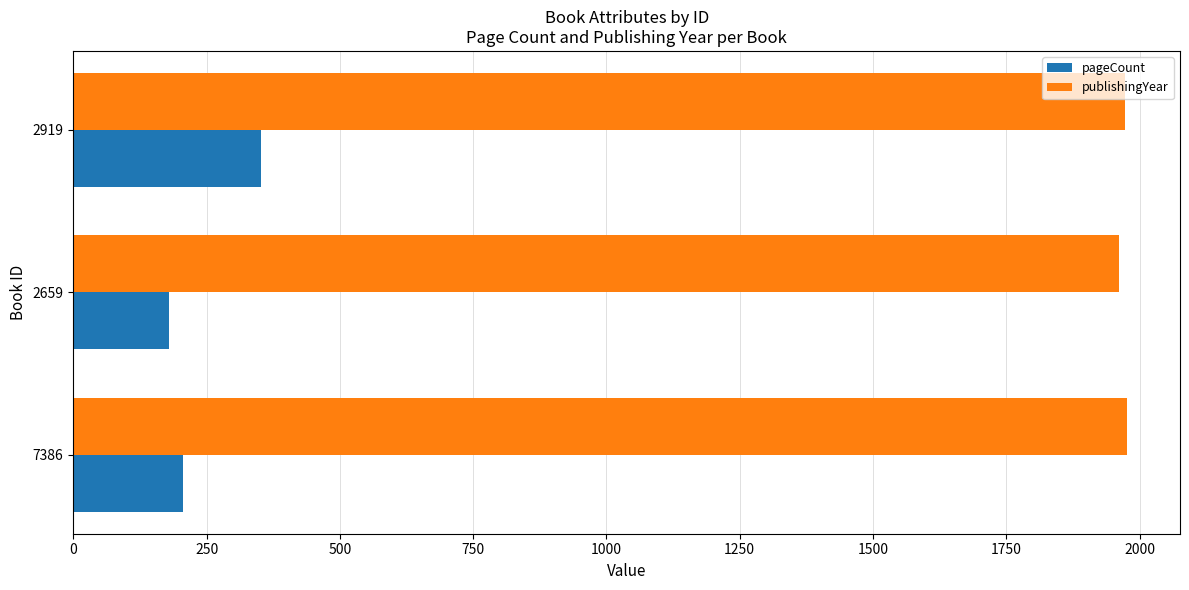

What is the average value of the publishingYear series?

1970